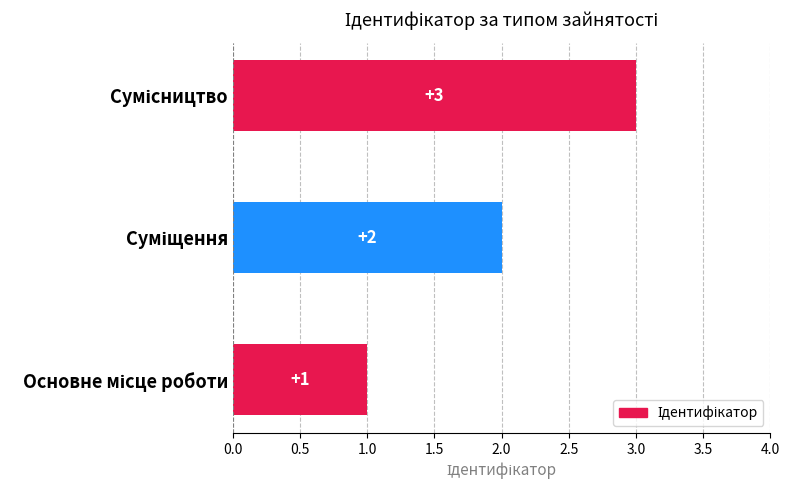

What is the sum of all values?

6